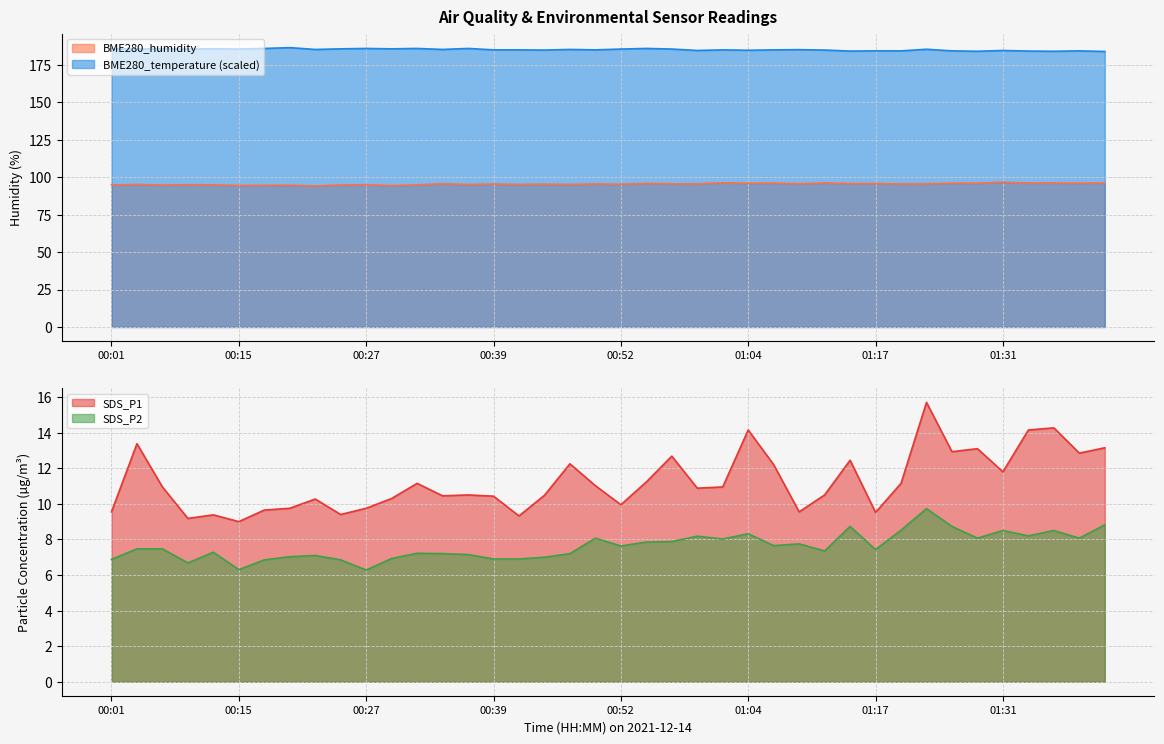

The BME280_temperature series shows 77.6 at 00:22. True or false?

False